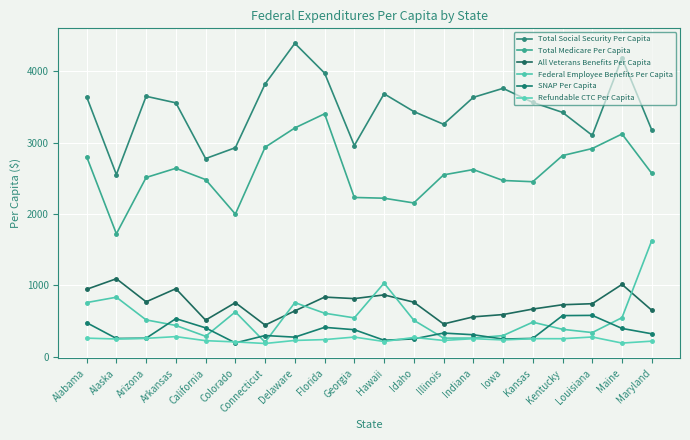

Between Kansas and Maine, which series saw the biggest shift?

Total Medicare Per Capita